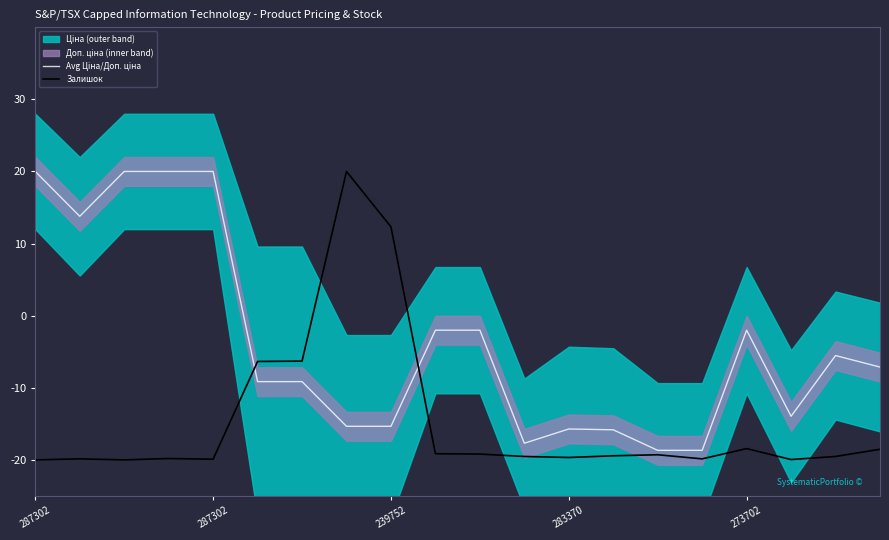

Reading left to right, what are all the values shown in this chart?

Avg Ціна/Доп. ціна: 20.0	13.8	20.0	20.0	20.0	-9.1	-9.1	-15.3	-15.3	-2.0	-2.0	-17.7	-15.7	-15.8	-18.7	-18.7	-2.0	-13.9	-5.5	-7.1
Залишок: -20.0	-19.9	-20.0	-19.8	-19.9	-6.4	-6.3	20.0	12.3	-19.1	-19.2	-19.5	-19.7	-19.4	-19.3	-19.9	-18.4	-20.0	-19.5	-18.5